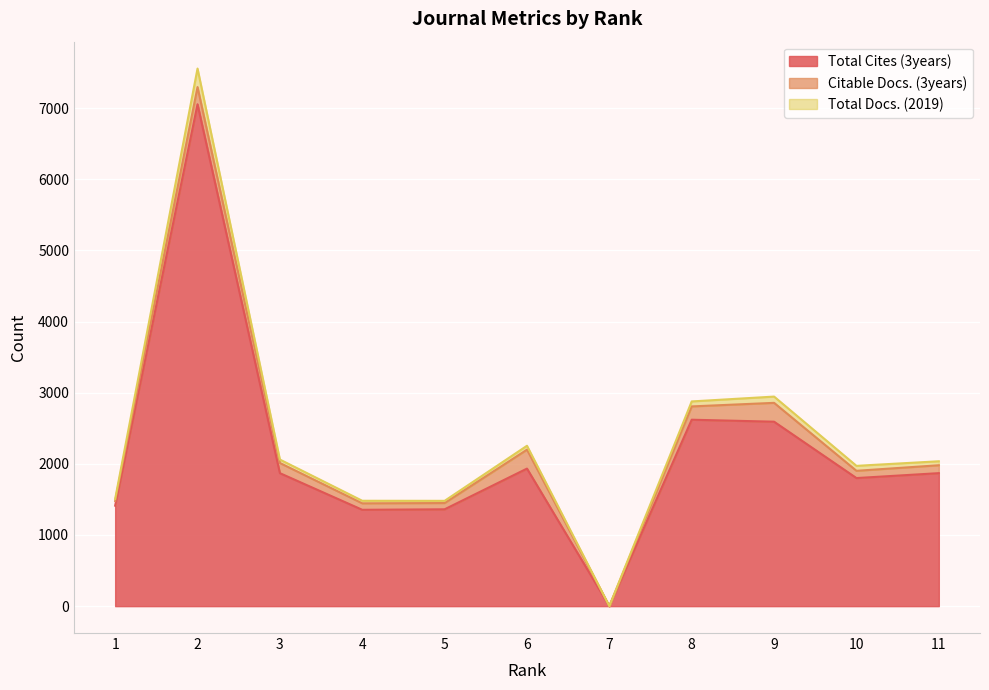

True or false: Total Cites (3years) has more than 2 interior local peaks.

True